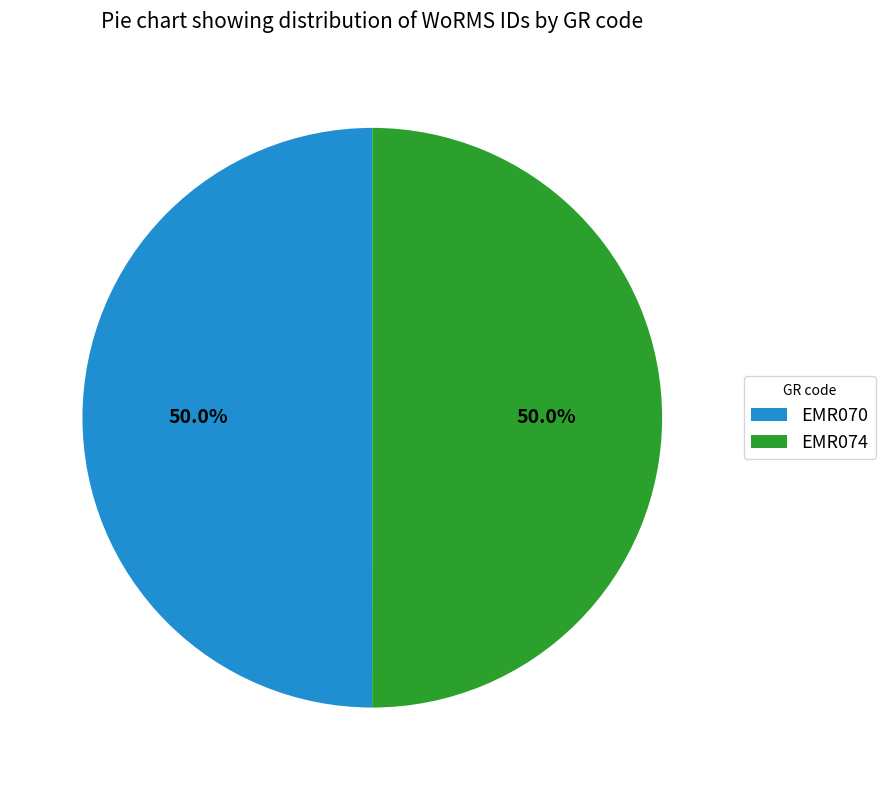

Combined, do EMR070 and EMR074 account for over 50%?

Yes